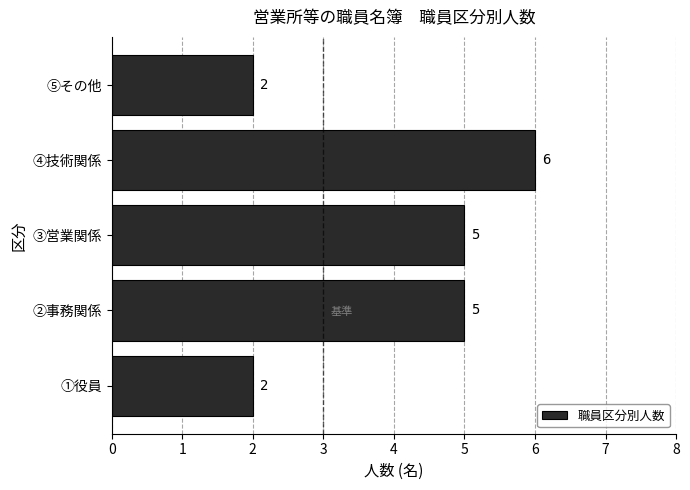

How many bars are there in total?

5